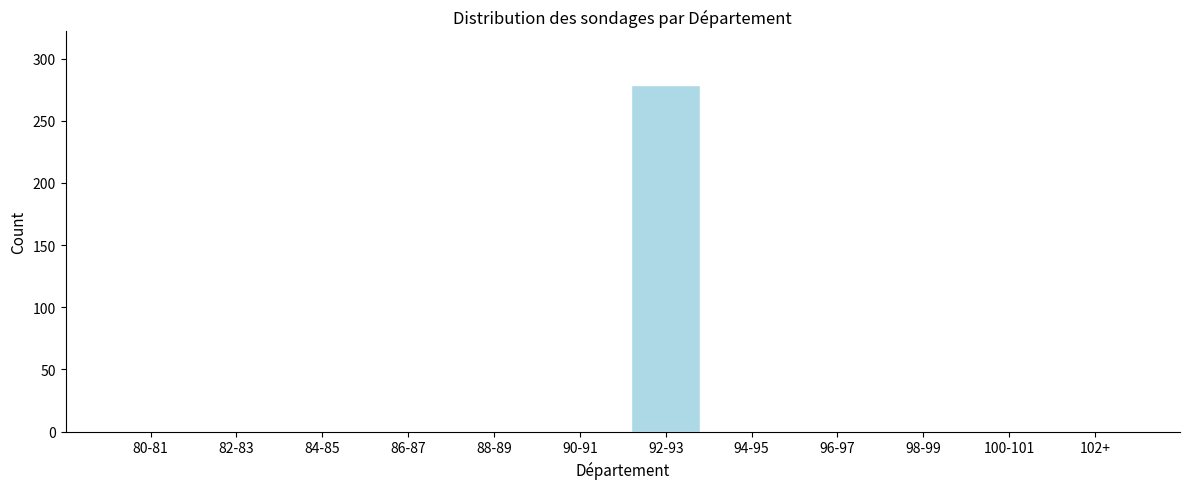

Reading left to right, extract all data points from this chart.

80-81=0	82-83=0	84-85=0	86-87=0	88-89=0	90-91=0	92-93=279	94-95=0	96-97=0	98-99=0	100-101=0	102+=0